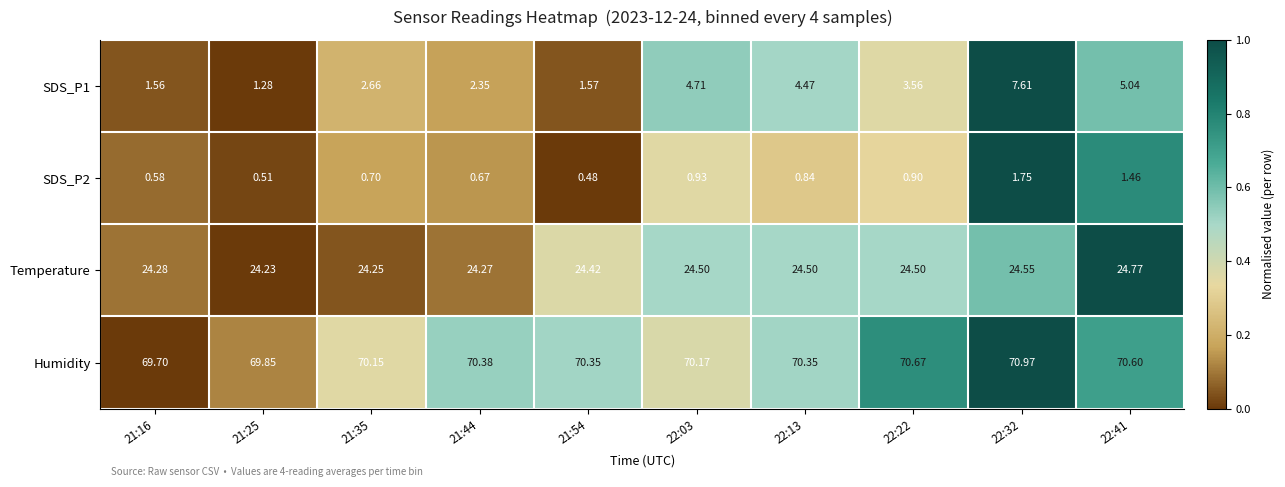

Which series has the largest total across all categories?

Humidity